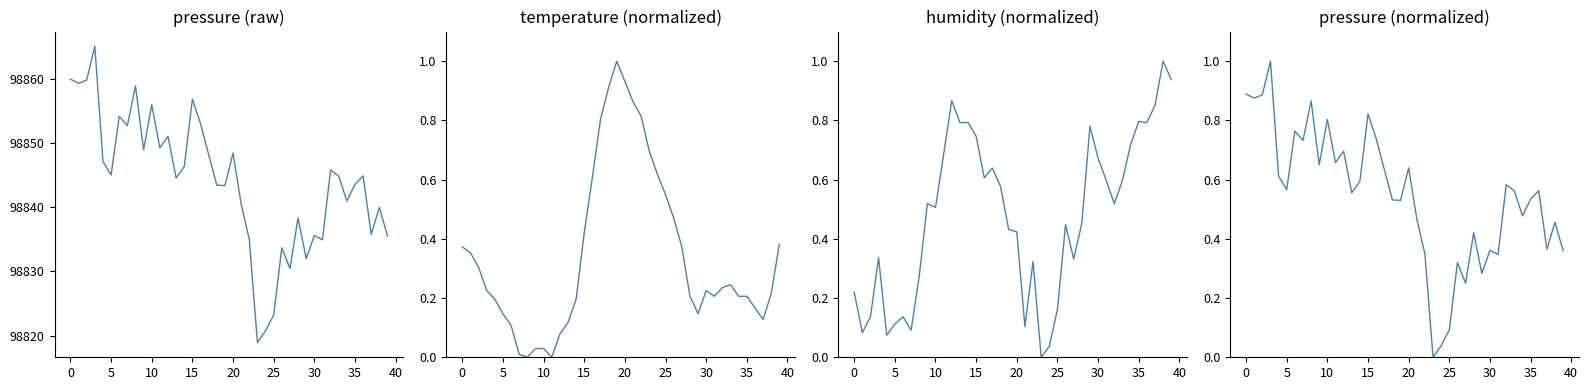

What is the sum of all pressure (norm) values?

21.9